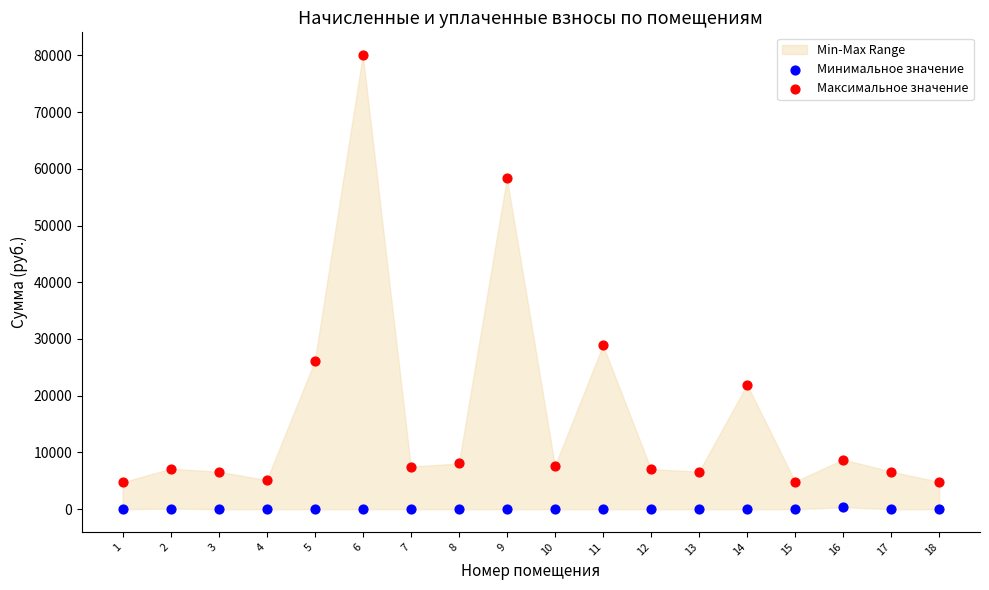

Which series reaches the maximum Y coordinate?

Максимальное значение